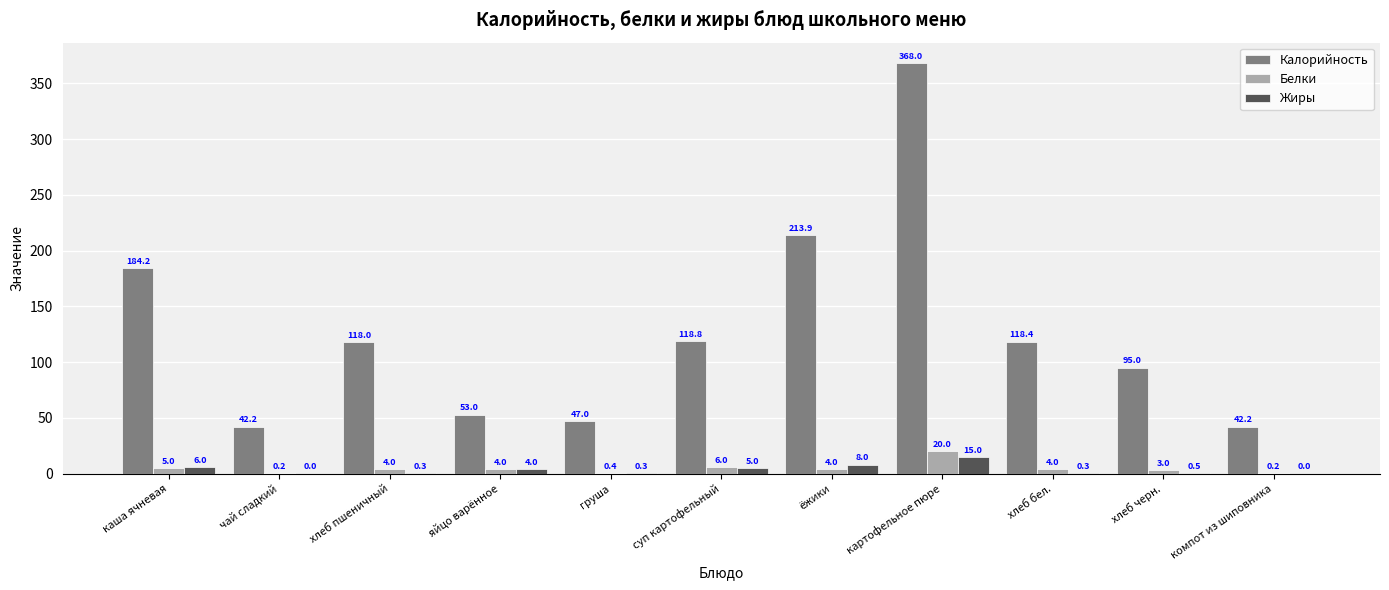

The value of Калорийность at ёжики is 332.8. True or false?

False